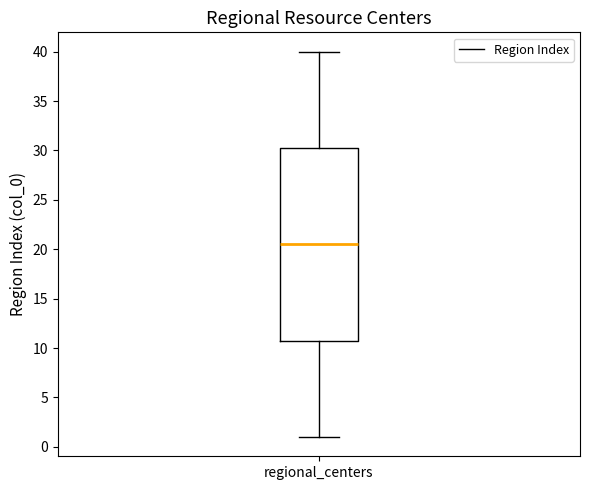

Where does the median line of the box for regional_centers sit on the y-axis? The values are not printed on the chart, so give them approximately, as read against the axis.

20.5